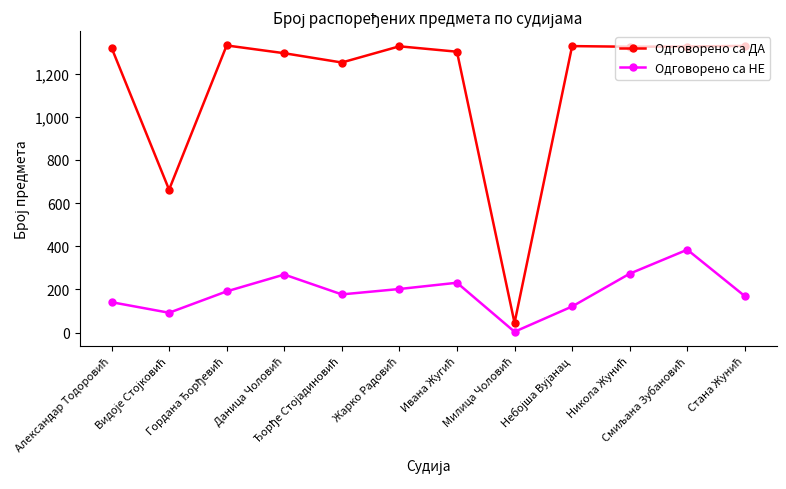

At how many categories does at least one series exceed 548?

11